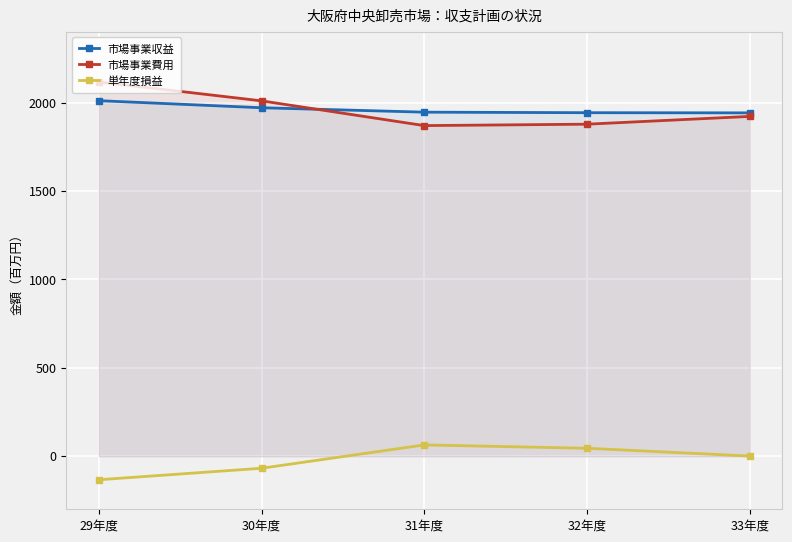

What is the minimum value for 市場事業収益?

1942